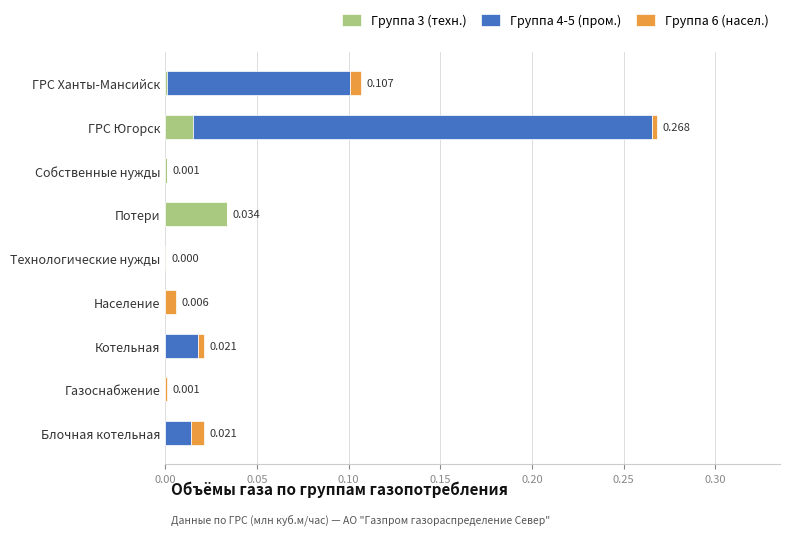

At which category is the sum across all series the highest?

ГРС Югорск